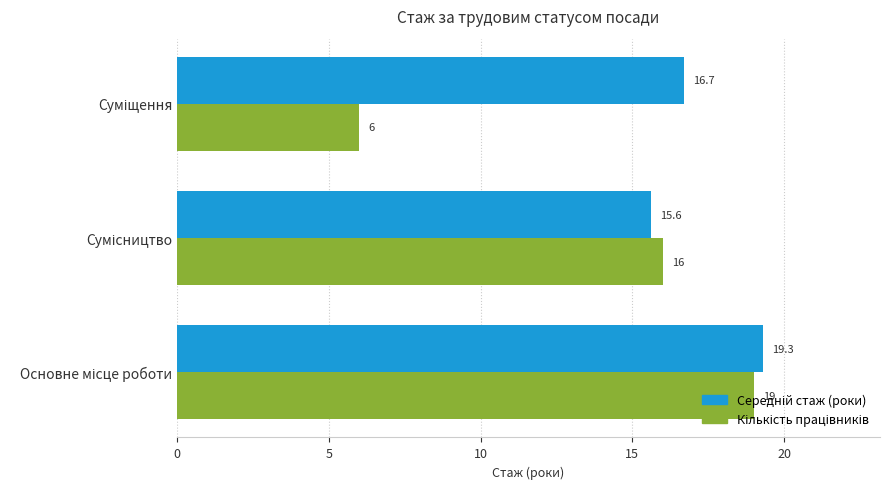

What is the greatest value displayed?

19.3